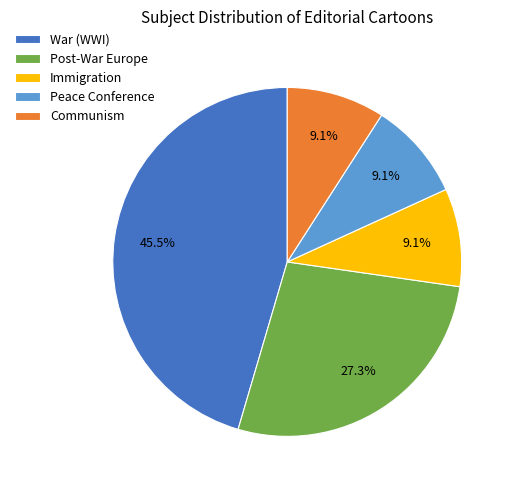

Is there any slice that represents more than half of the pie?

No